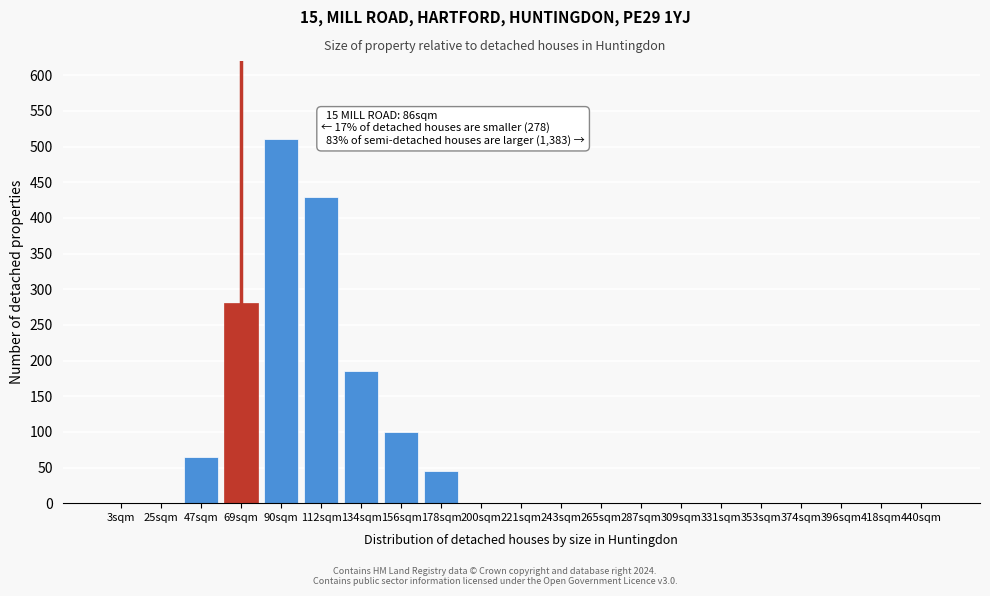

Reading left to right, extract all data points from this chart.

3sqm=0	25sqm=0	47sqm=65	69sqm=280	90sqm=510	112sqm=430	134sqm=185	156sqm=100	178sqm=45	200sqm=0	221sqm=0	243sqm=0	265sqm=0	287sqm=0	309sqm=0	331sqm=0	353sqm=0	374sqm=0	396sqm=0	418sqm=0	440sqm=0